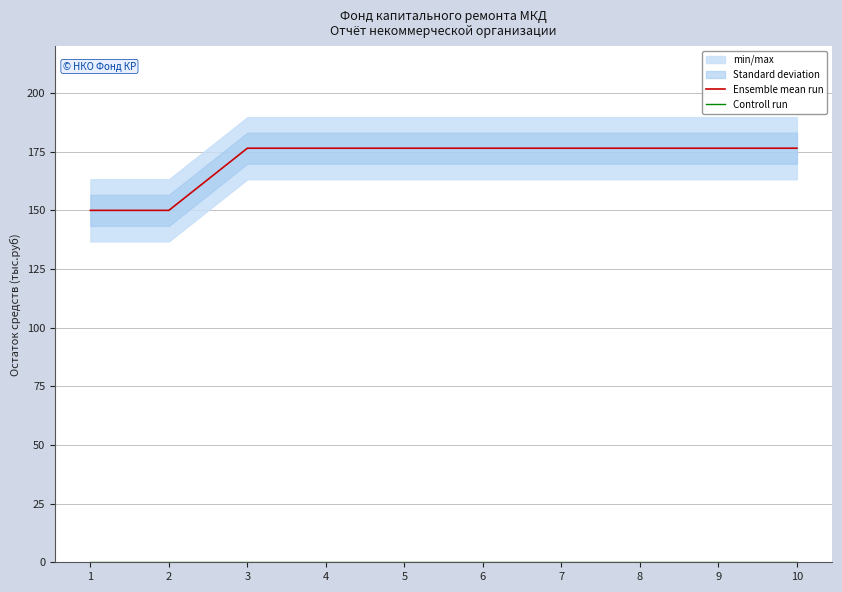

True or false: Ensemble mean run and Controll run cross at least once.

False